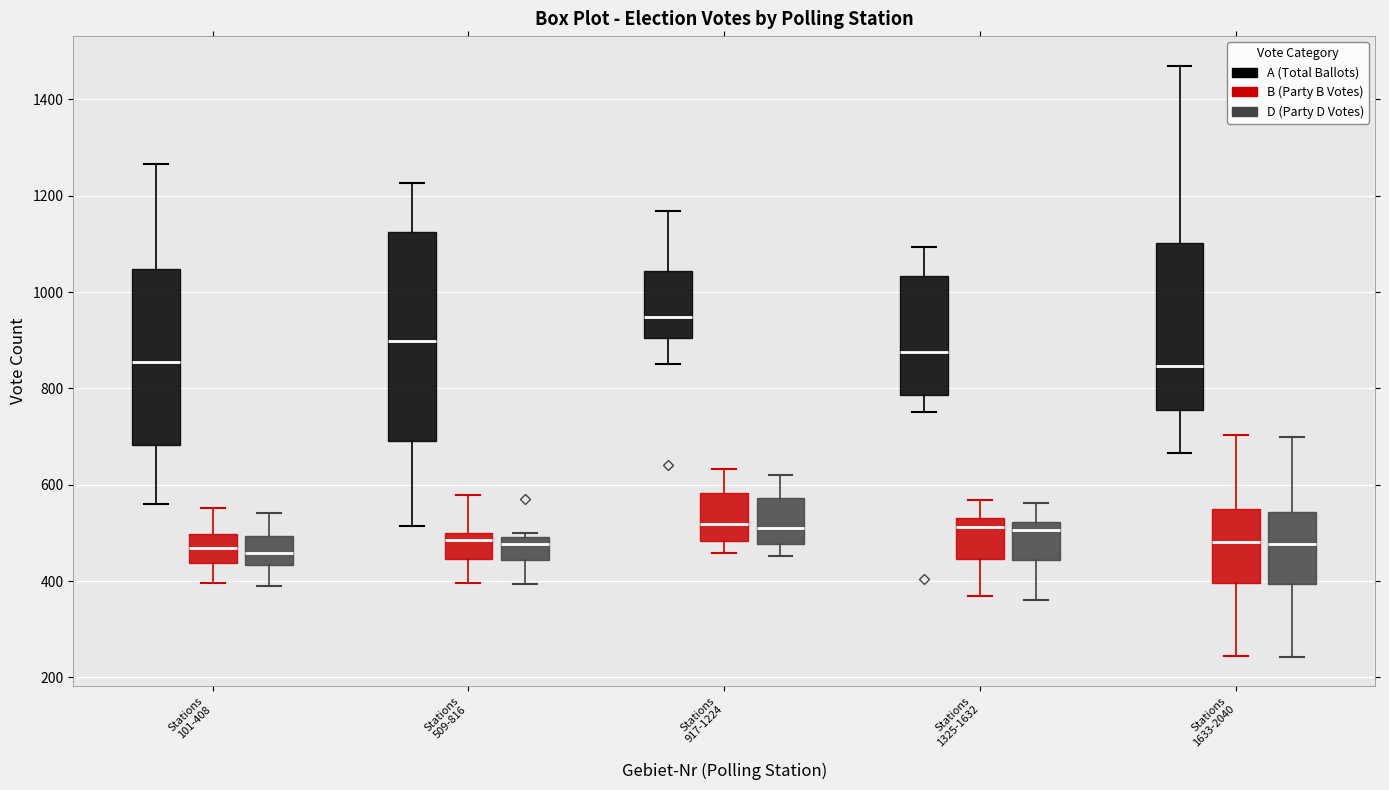

Reading left to right, read every box against the y-axis: the position of its median line, the range the box covers, and the ends of its whiskers. The values are not printed on the chart, so give them approximately, as read against the axis.

Stations 101-408 (A (Total Ballots)): median 860, box 680 to 1040, whiskers 560 to 1260
Stations 101-408 (B (Party B Votes)): median 460, box 440 to 500, whiskers 400 to 560
Stations 101-408 (D (Party D Votes)): median 460, box 440 to 500, whiskers 380 to 540
Stations 509-816 (A (Total Ballots)): median 900, box 700 to 1120, whiskers 520 to 1220
Stations 509-816 (B (Party B Votes)): median 480, box 440 to 500, whiskers 400 to 580
Stations 509-816 (D (Party D Votes)): median 480, box 440 to 500, whiskers 400 to 500 (just above the box's upper edge)
Stations 917-1224 (A (Total Ballots)): median 940, box 900 to 1040, whiskers 860 to 1160
Stations 917-1224 (B (Party B Votes)): median 520, box 480 to 580, whiskers 460 to 640
Stations 917-1224 (D (Party D Votes)): median 520, box 480 to 580, whiskers 460 to 620
Stations 1325-1632 (A (Total Ballots)): median 880, box 780 to 1040, whiskers 760 to 1100
Stations 1325-1632 (B (Party B Votes)): median 520, box 440 to 540, whiskers 360 to 560
Stations 1325-1632 (D (Party D Votes)): median 500, box 440 to 520, whiskers 360 to 560
Stations 1633-2040 (A (Total Ballots)): median 840, box 760 to 1100, whiskers 660 to 1480
Stations 1633-2040 (B (Party B Votes)): median 480, box 400 to 560, whiskers 240 to 700
Stations 1633-2040 (D (Party D Votes)): median 480, box 400 to 540, whiskers 240 to 700